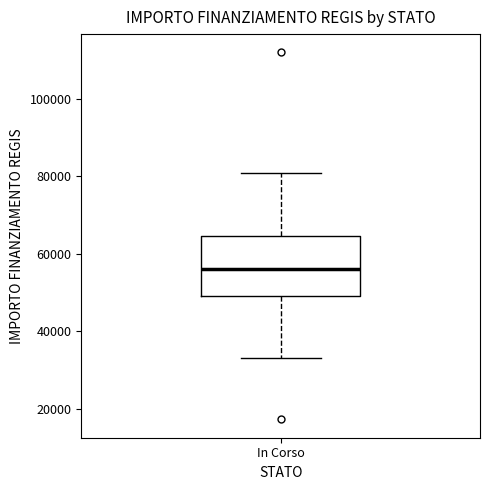

Where does the lower whisker of the box for In Corso end on the y-axis? The values are not printed on the chart, so give them approximately, as read against the axis.

32000